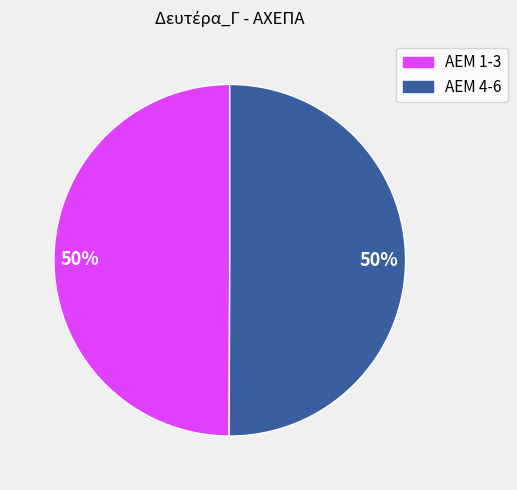

Count the number of slices in the pie.

2